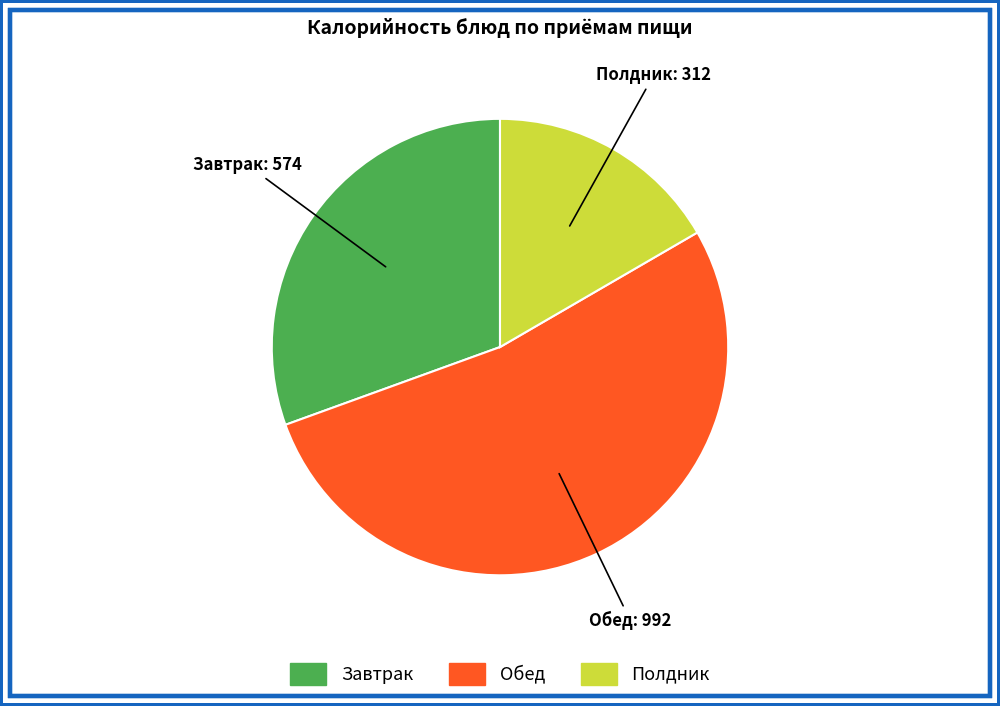

Is the sum of Обед and Полдник greater than half?

Yes